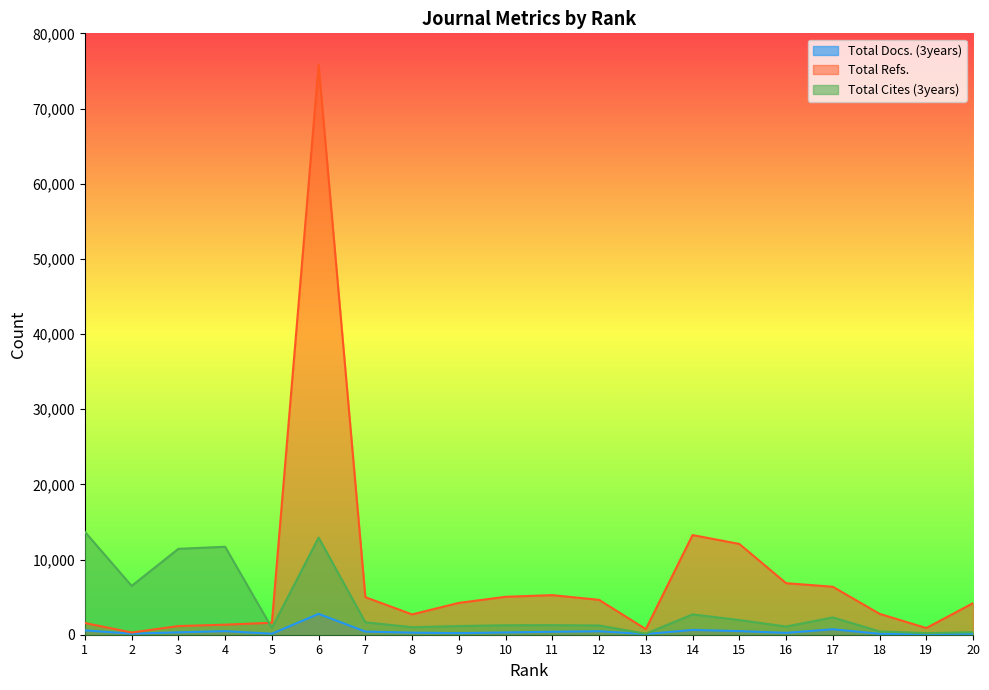

What is the difference between the highest and lowest values at 14?

12621